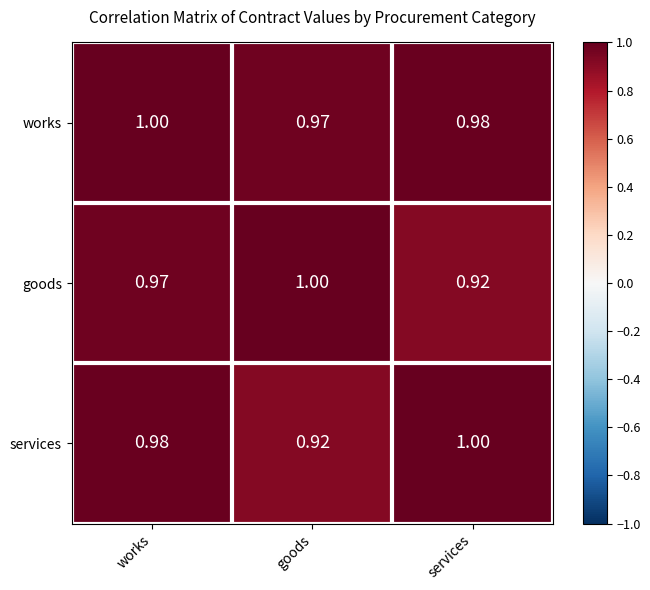

At which label is works closest to 0?

goods